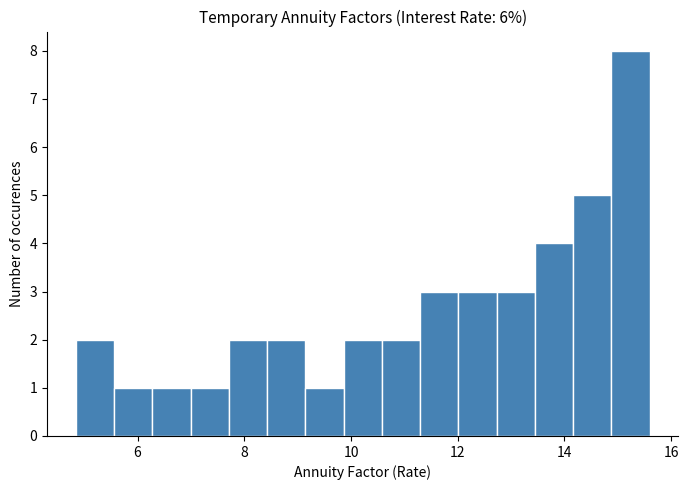

Around what value on the x-axis is the tallest bar? Give the approximate position of its centre, as read against the axis.

15.2